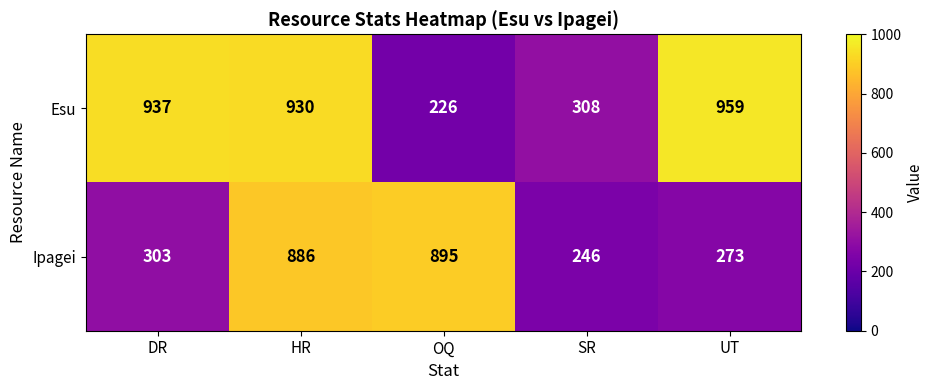

List the series in order of their peak value, highest first.

Esu, Ipagei